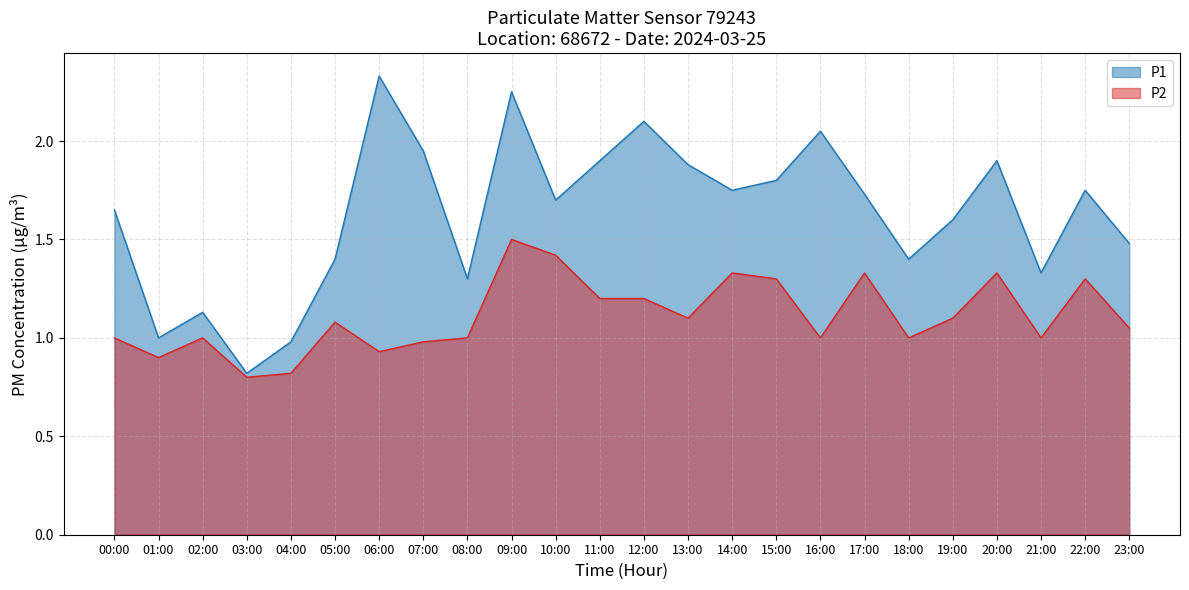

List the series in order of their peak value, lowest first.

P2, P1